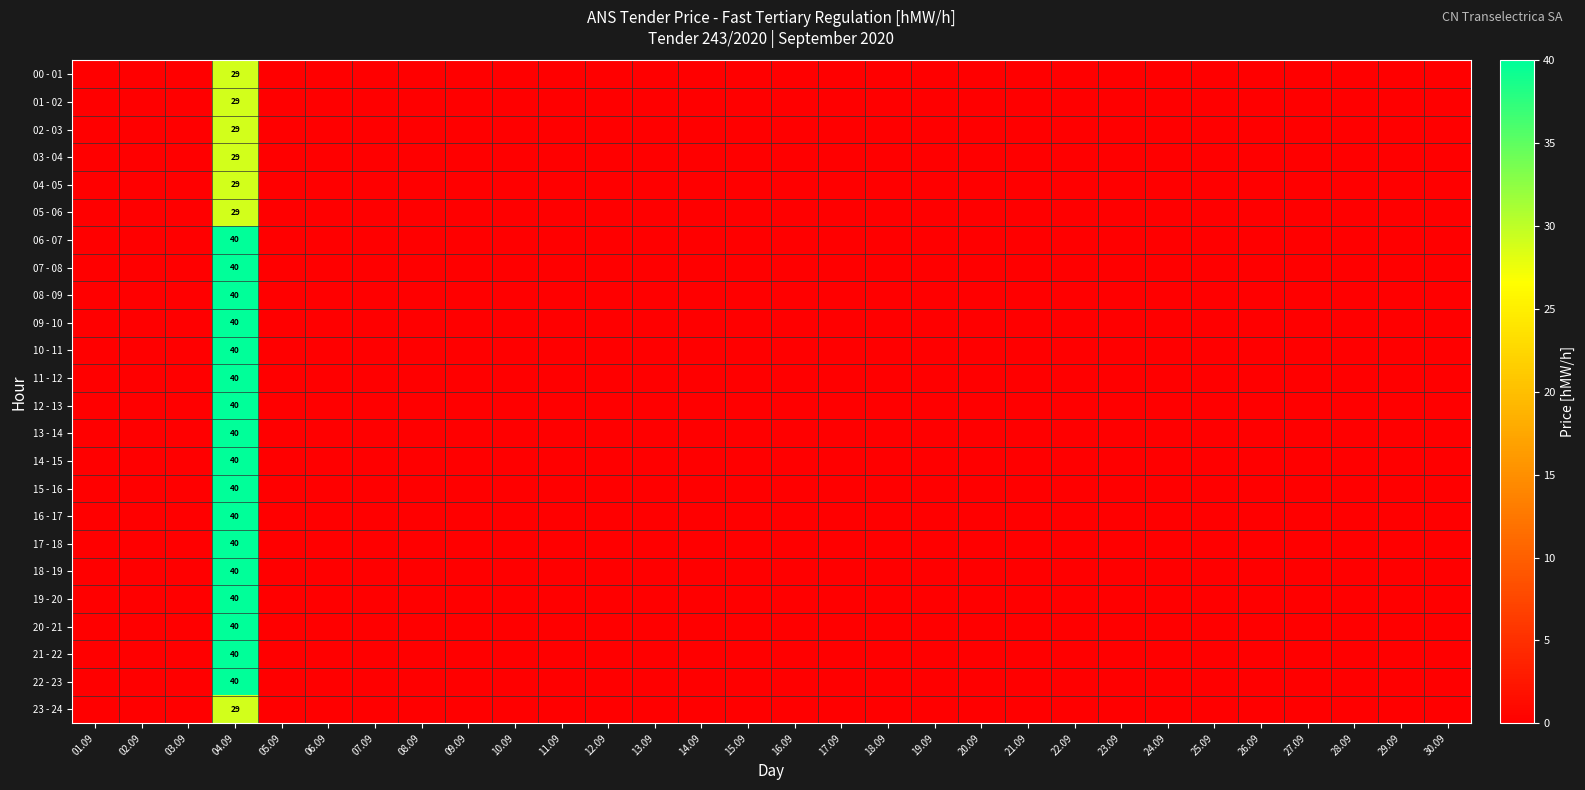

What is the maximum value shown in the chart?

40